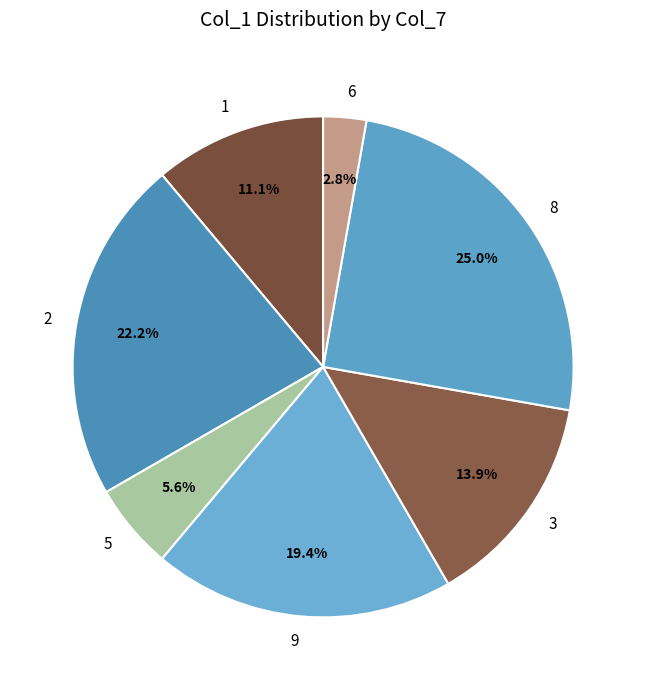

What is the ratio of the value at 1 to the value at 2?

0.5